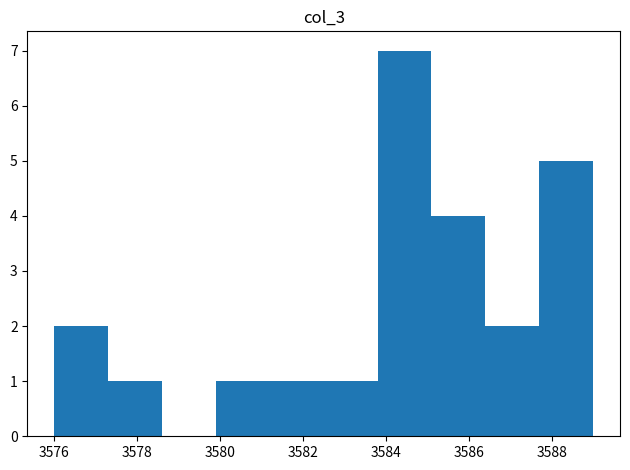

How tall is the bar that spans 3587.7 to 3589.0 on the x-axis? Neither the bar edges nor the heights are printed on the chart, so give them approximately, as read against the axes.

5